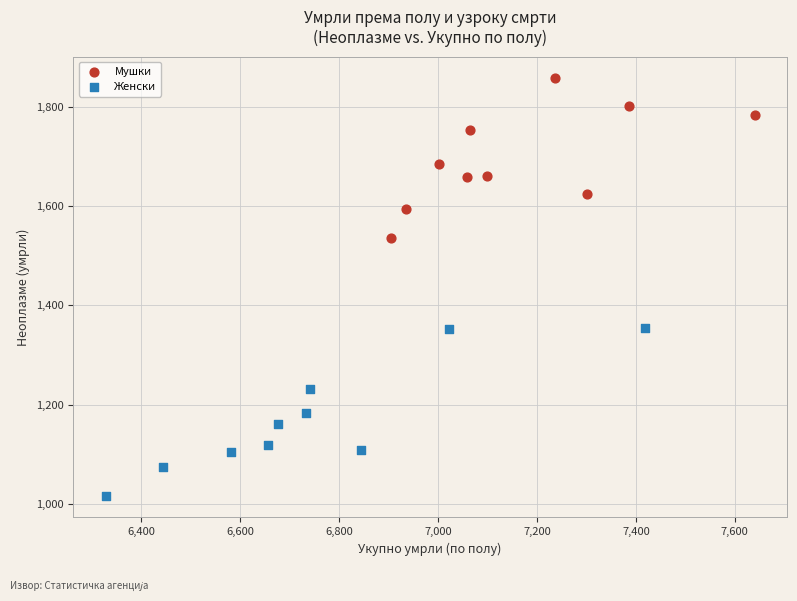

Which series contains the highest Y value?

Мушки